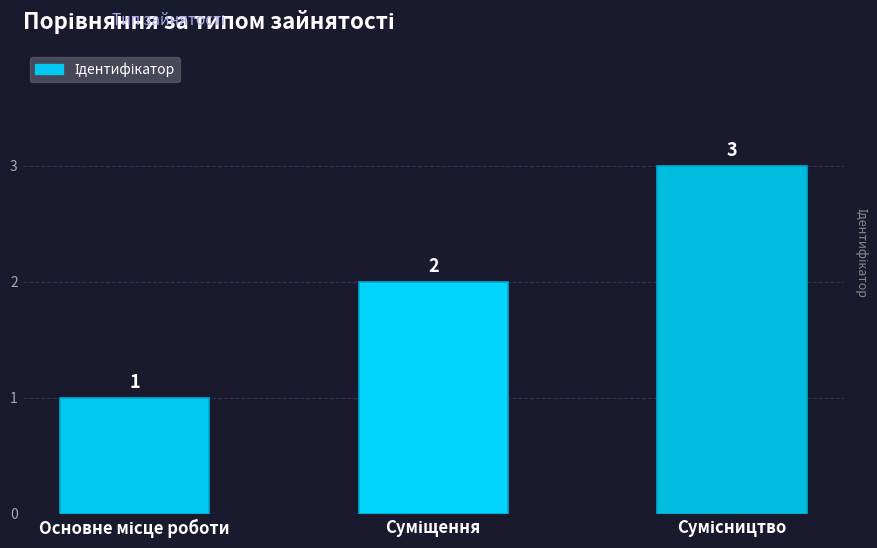

What is the value of the 3rd bar from the left?

3